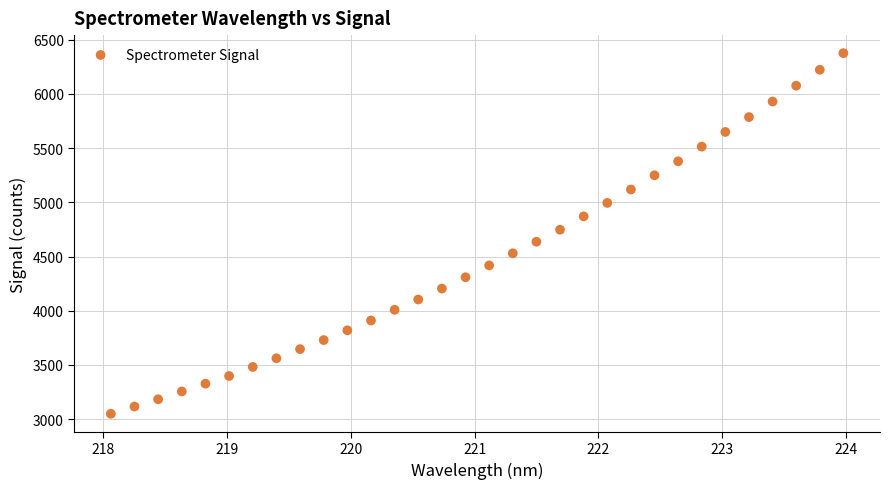

What is the range of X values (max minus min)?

5.9